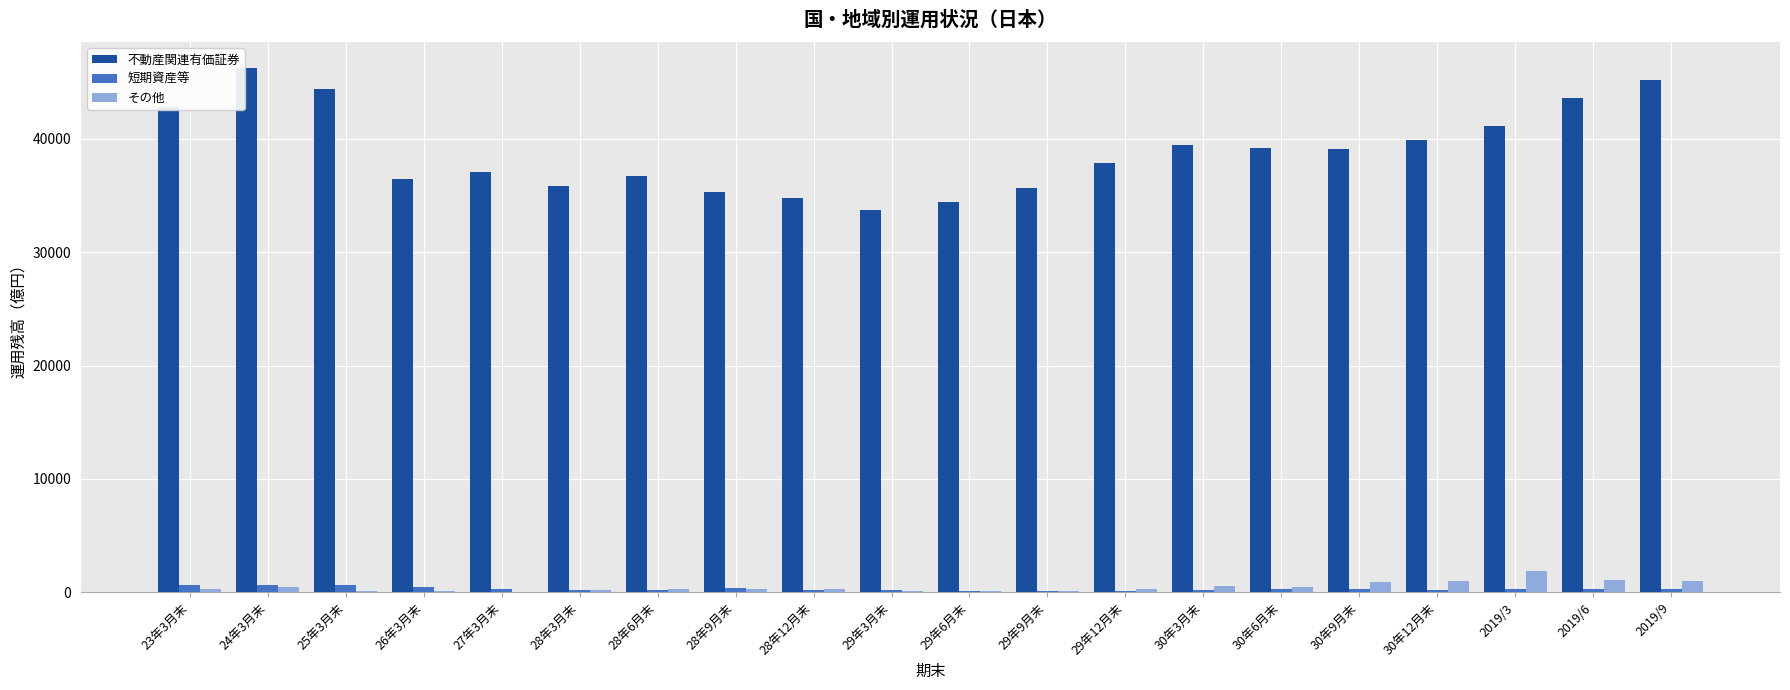

What is the maximum value shown in the chart?

46223.4